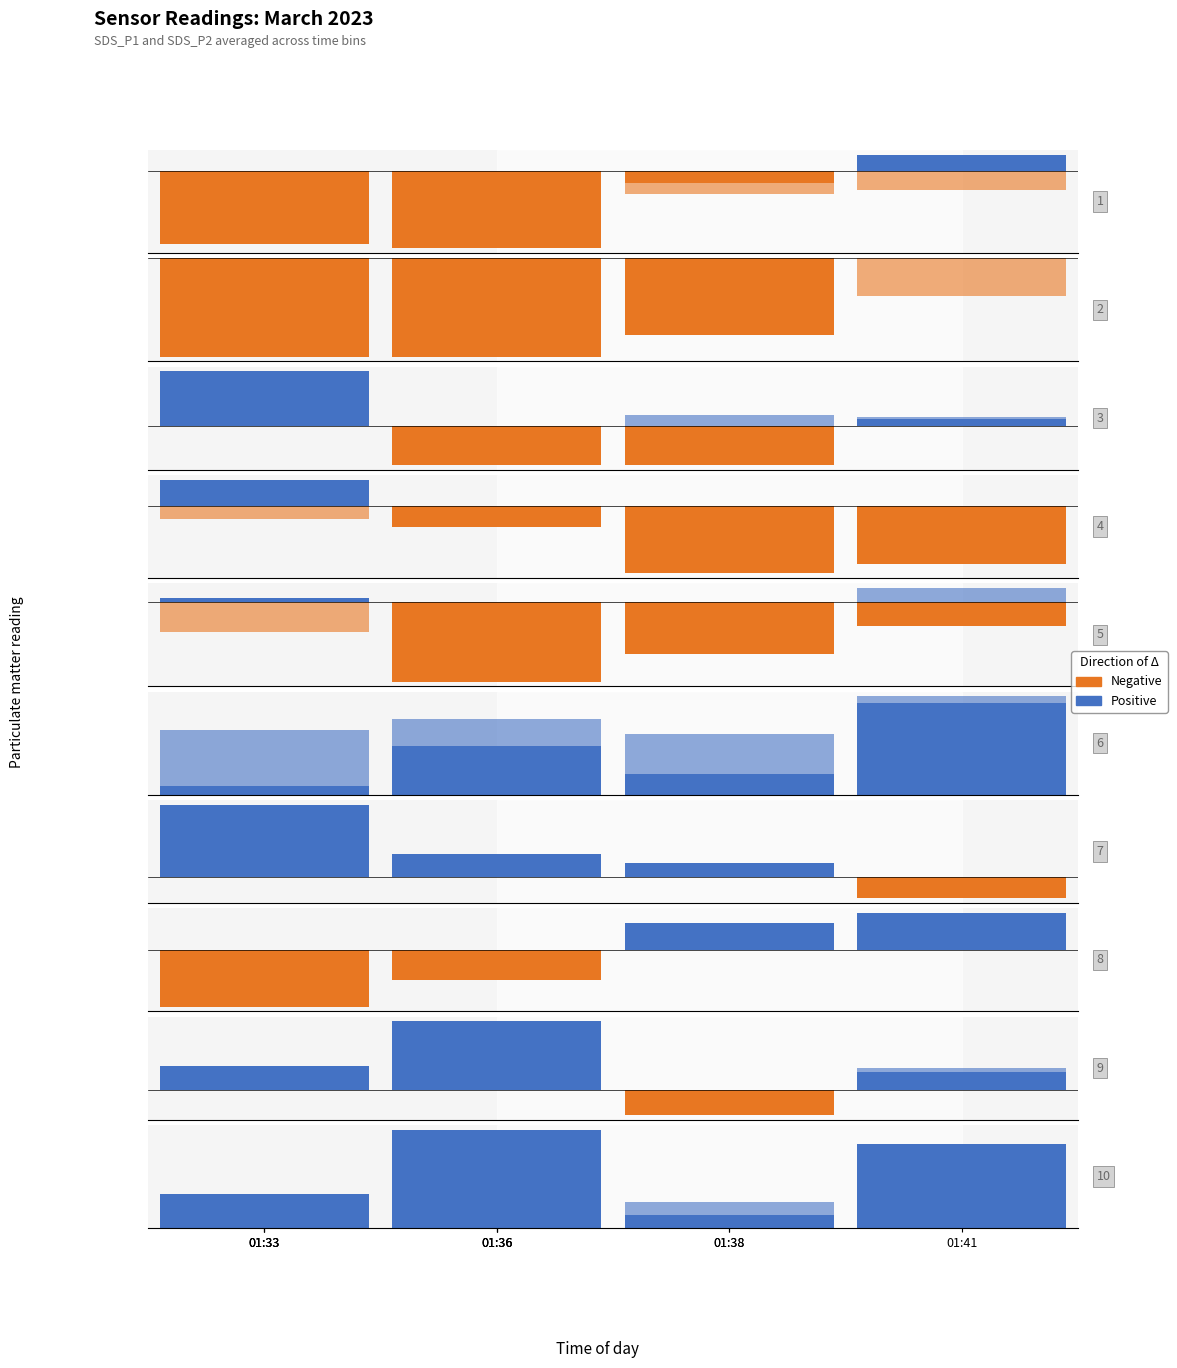

The Positive series shows 2.3 at 01:41. True or false?

False